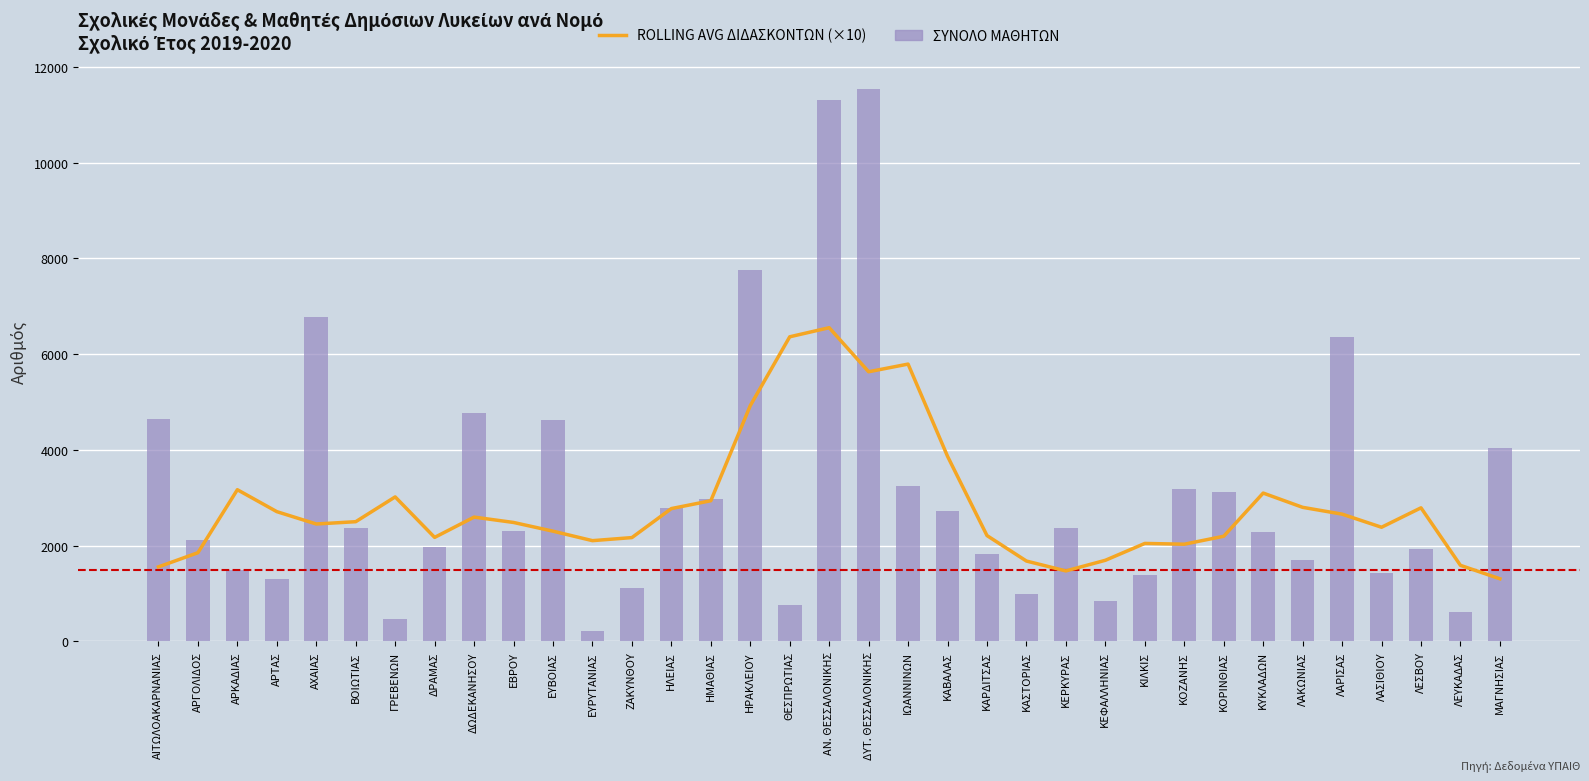

What is the value of the ROLLING AVG ΔΙΔΑΣΚΟΝΤΩΝ (×10) bar at the 16th from the left?

4926